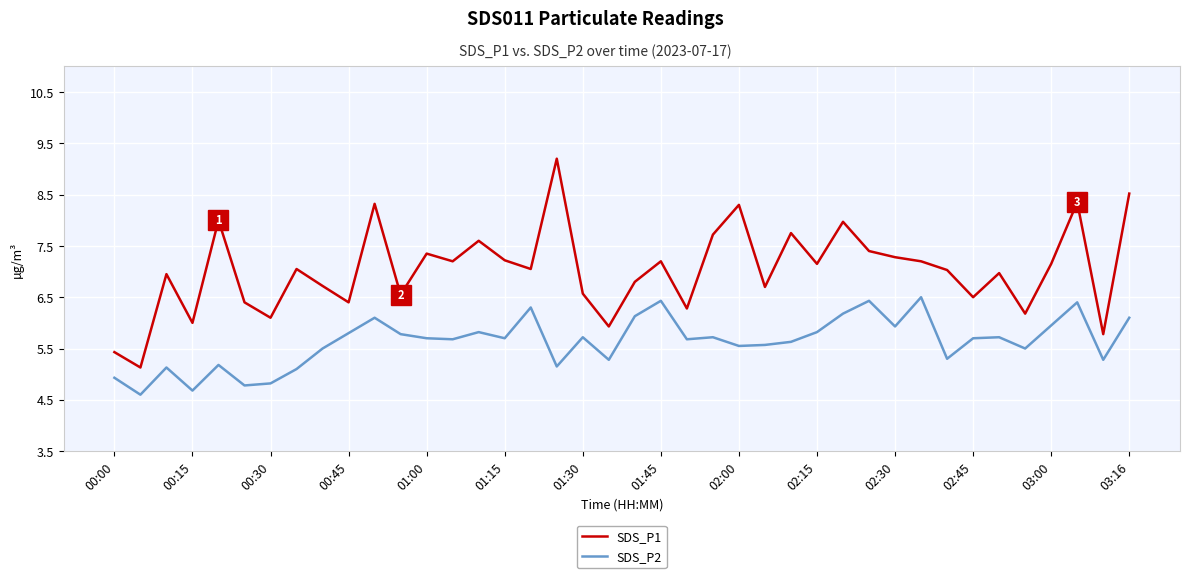

Rank the series by their average value, from highest to lowest.

SDS_P1, SDS_P2